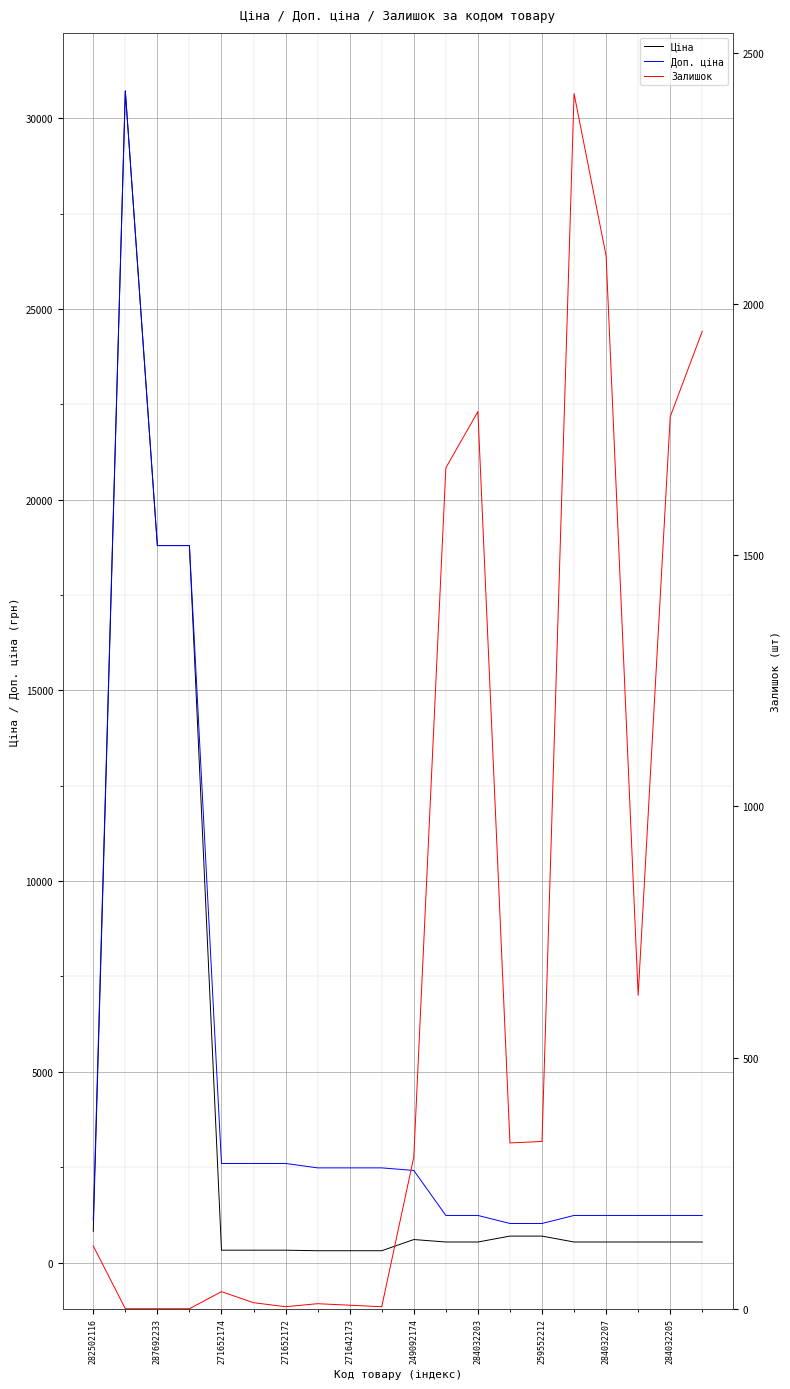

List the series in order of their peak value, lowest first.

Залишок, Ціна, Доп. ціна